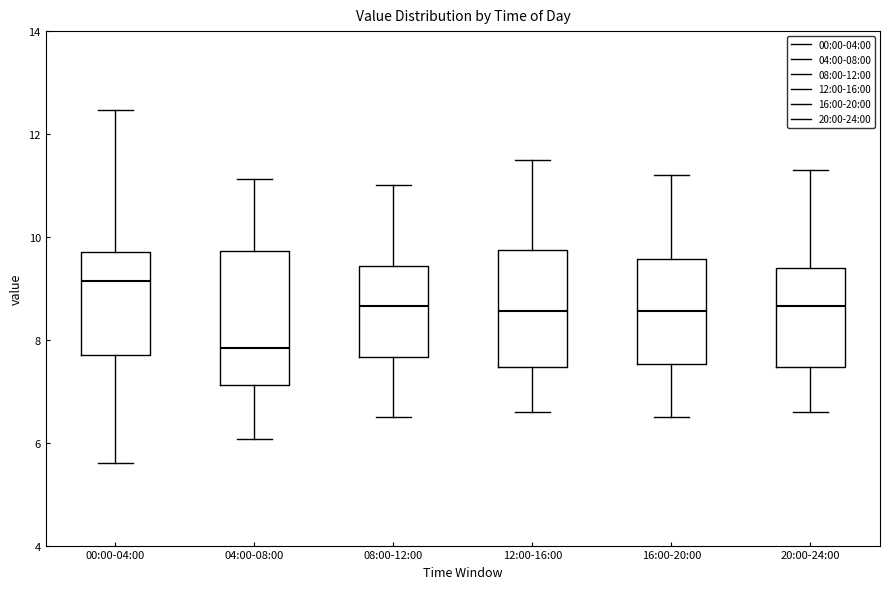

Reading left to right, transcribe this box plot: for each box, give where its median line is, the range the box spans, and where its two whiskers end, as read against the y-axis. The values are not printed on the chart, so give them approximately, as read against the axis.

00:00-04:00: median 9.2, box 7.8 to 9.8, whiskers 5.6 to 12.4
04:00-08:00: median 7.8, box 7.2 to 9.8, whiskers 6.0 to 11.2
08:00-12:00: median 8.6, box 7.6 to 9.4, whiskers 6.6 to 11.0
12:00-16:00: median 8.6, box 7.4 to 9.8, whiskers 6.6 to 11.6
16:00-20:00: median 8.6, box 7.6 to 9.6, whiskers 6.6 to 11.2
20:00-24:00: median 8.6, box 7.4 to 9.4, whiskers 6.6 to 11.4